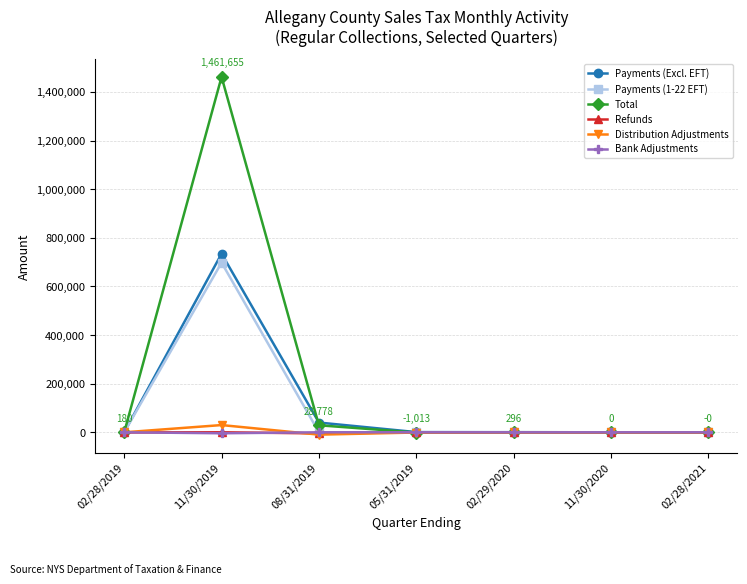

Where does the Distribution Adjustments series first go above 0?

11/30/2019